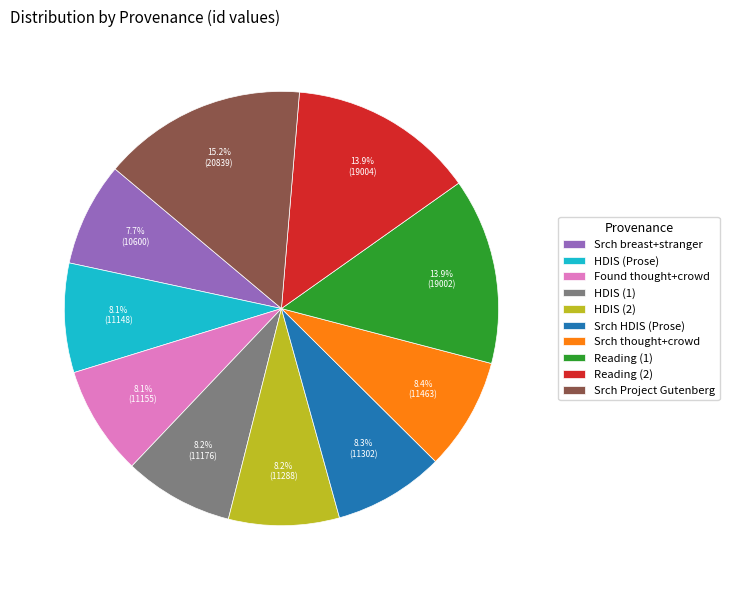

Is there a majority slice in this chart?

No